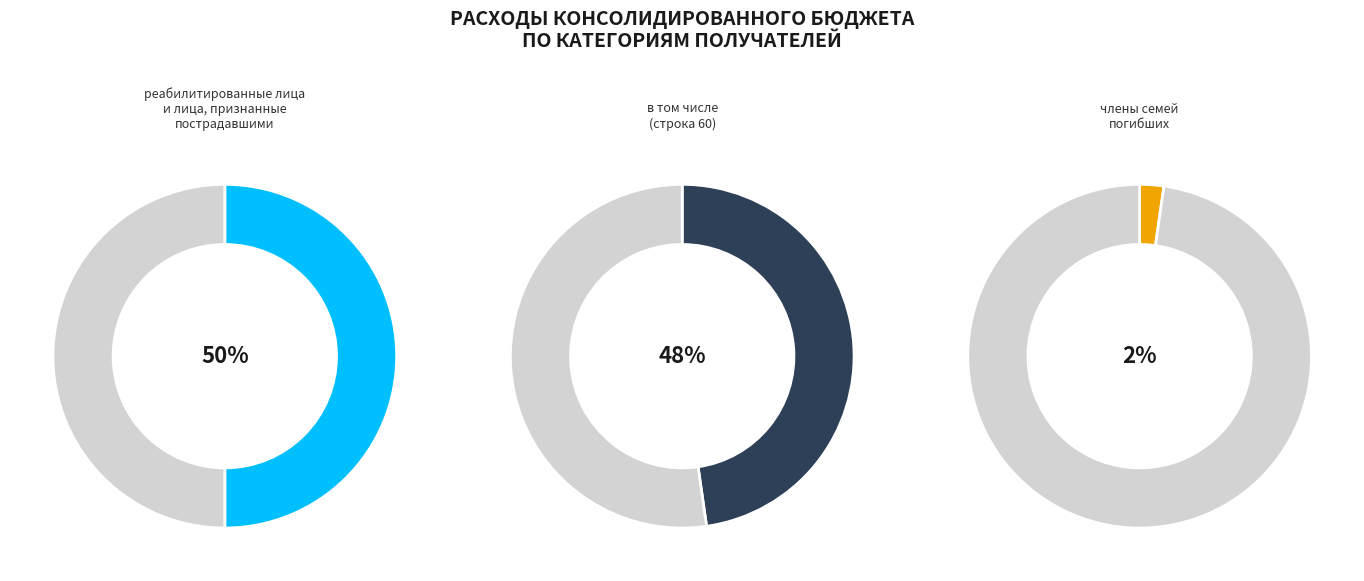

True or false: в том числе (строка 60) accounts for 42% of the total.

False